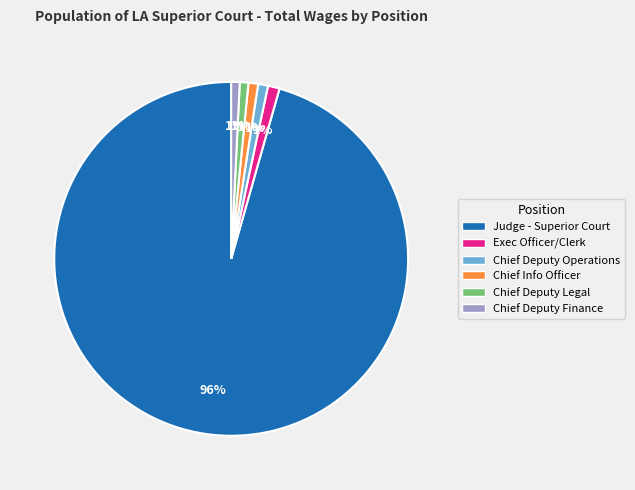

Count the number of slices in the pie.

6